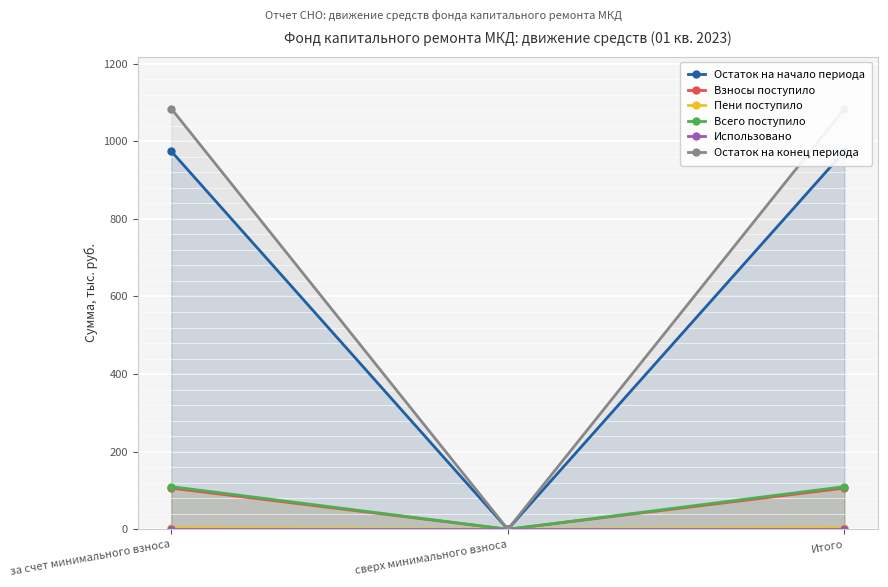

What are all the series names shown in the legend?

Остаток на начало периода, Взносы поступило, Пени поступило, Всего поступило, Использовано, Остаток на конец периода